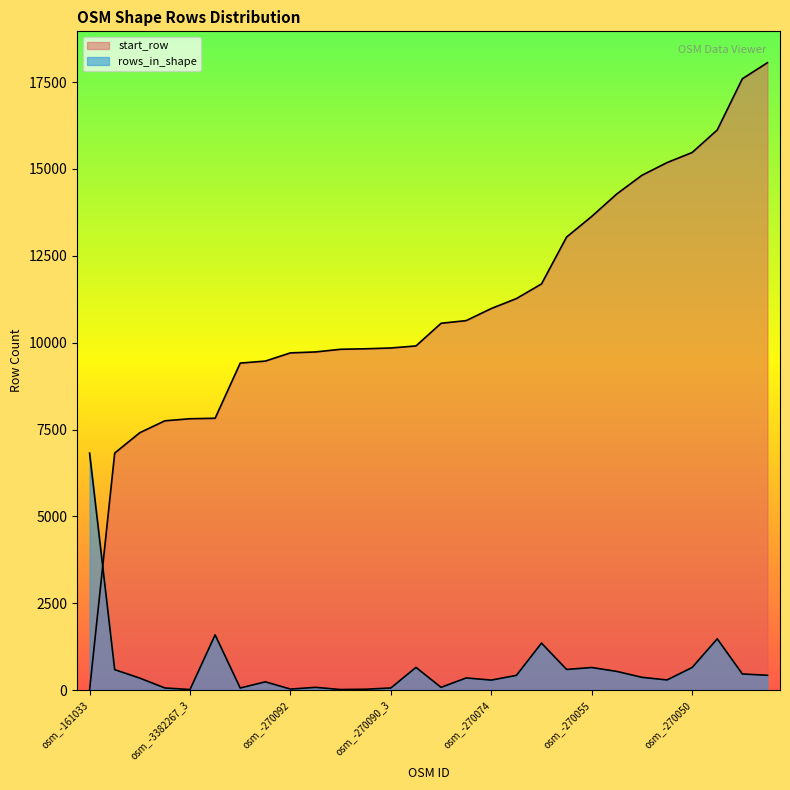

How many lines are shown in the chart?

2